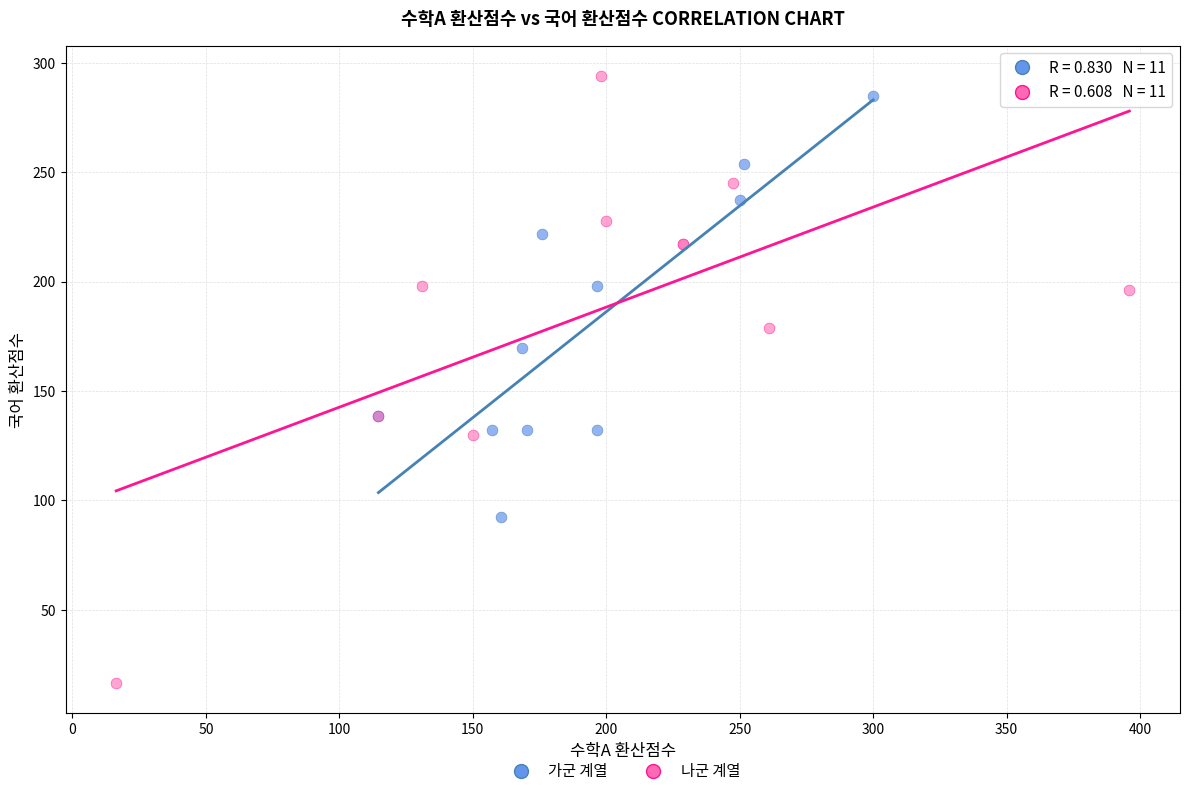

Which series has the widest spread of Y values?

나군 계열